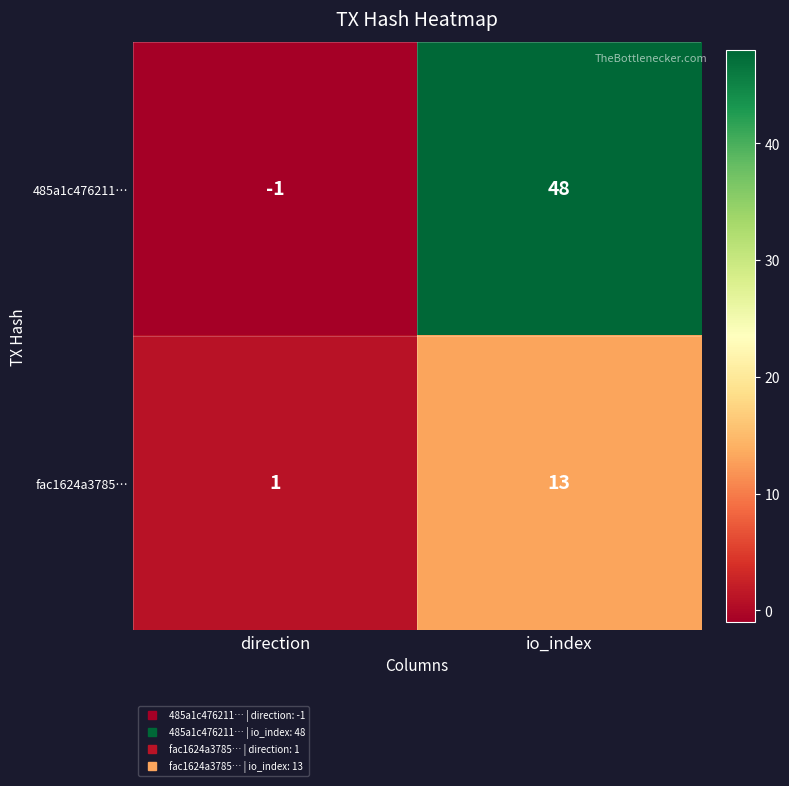

Rank the series at direction from lowest to highest value.

485a1c476211…, fac1624a3785…